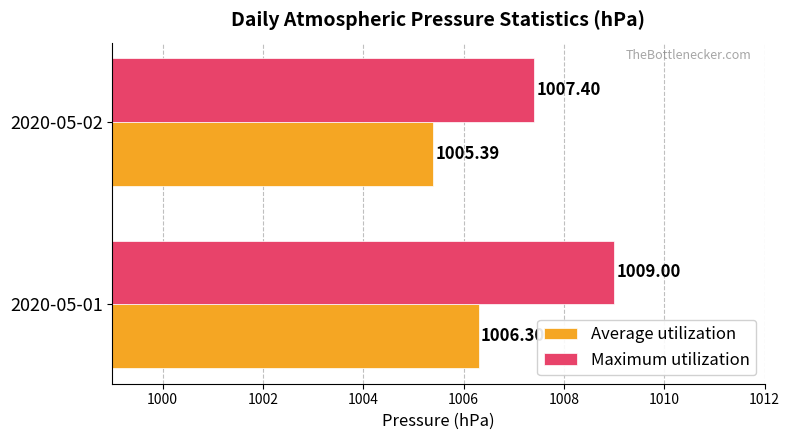

How many Maximum utilization values are between 1007 and 1009?

2